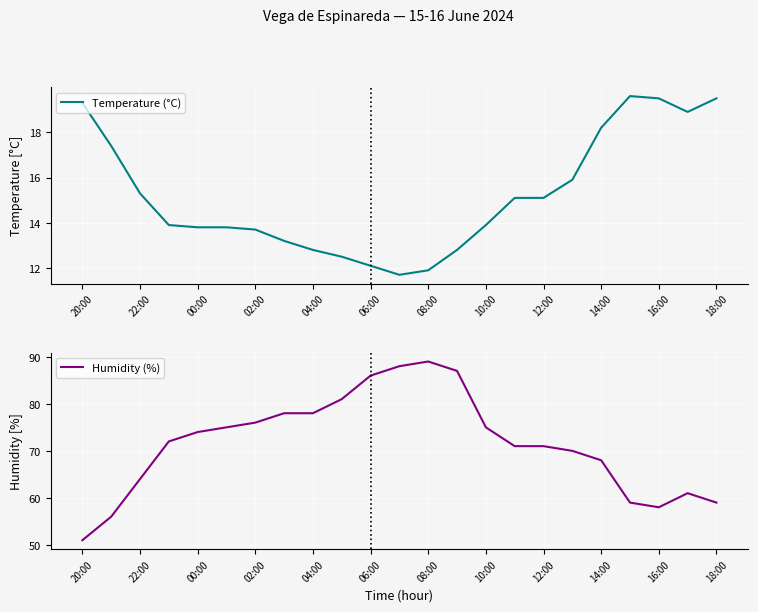

Which series has the widest spread of values?

Humidity (%)